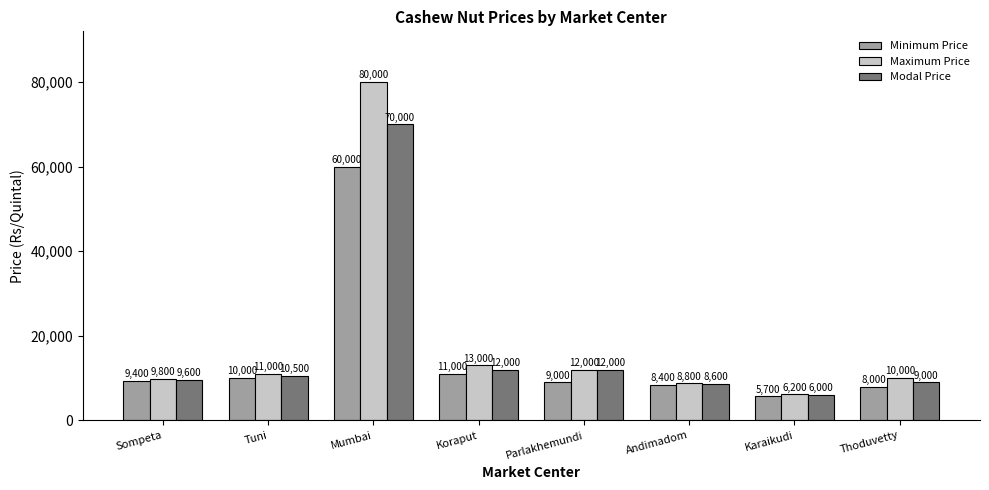

Is the value of Maximum Price at Koraput greater than the value of Minimum Price at Andimadom?

Yes